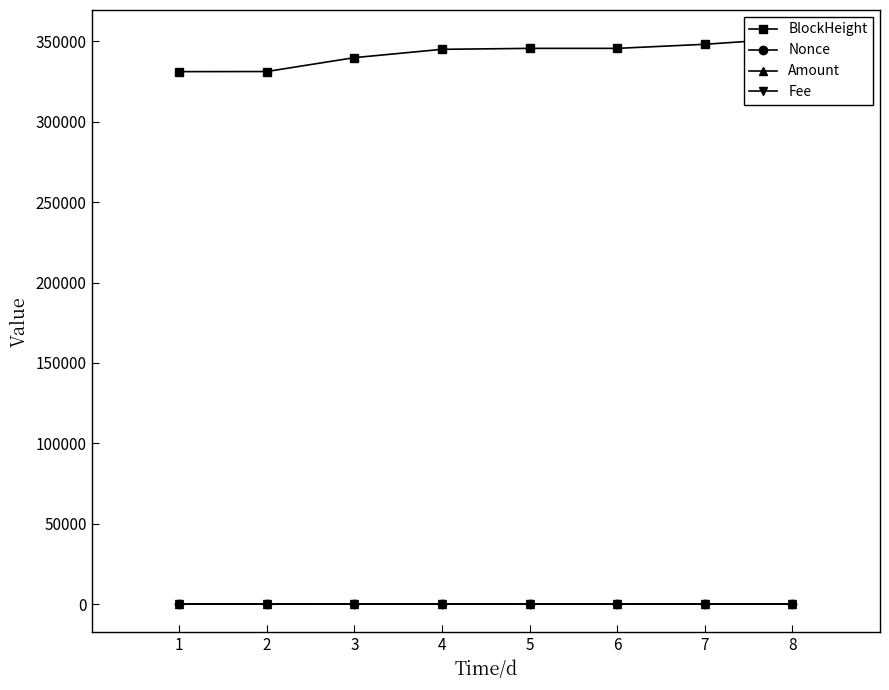

Reading right to left, extract all data points from this chart.

BlockHeight: 351855.0	348126.0	345593.0	345593.0	344995.0	339818.0	331191.0	331124.0
Nonce: 19.0	16.0	2.0	1.0	12.0	8.0	0.0	2.0
Amount: 1.3	0.3	0.0	0.0	0.5	5.1	0.0	139.0
Fee: 0.0	0.0	0.0	0.0	0.0	0.0	0.0	0.0